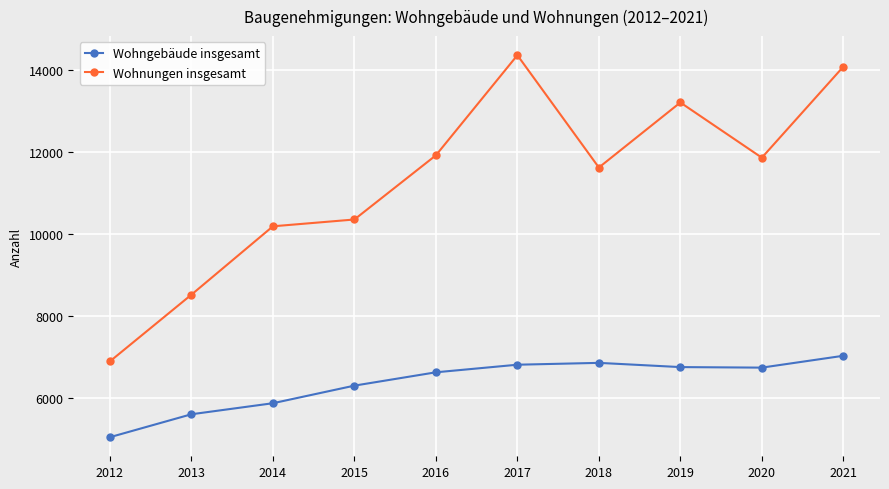

What is the minimum value for Wohngebäude insgesamt?

5055